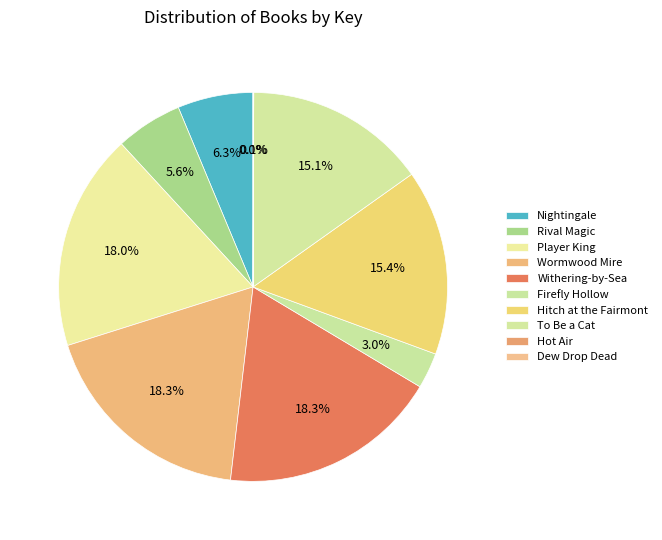

Does any single category account for the majority?

No